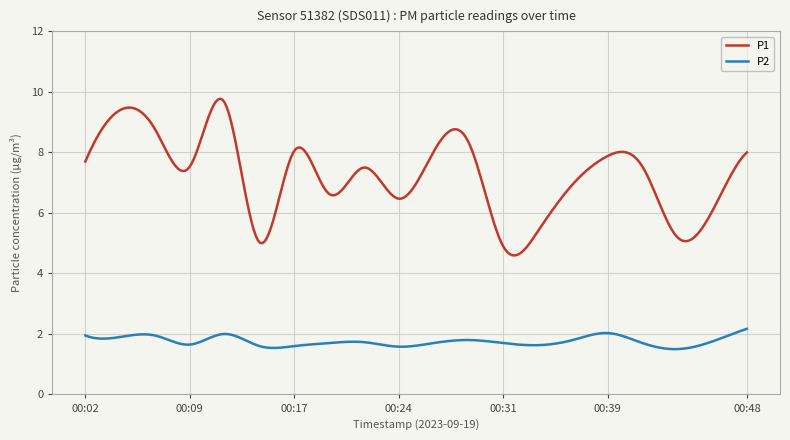

In P1, how many points are lower than both neighbors (excluding endpoints)?

6